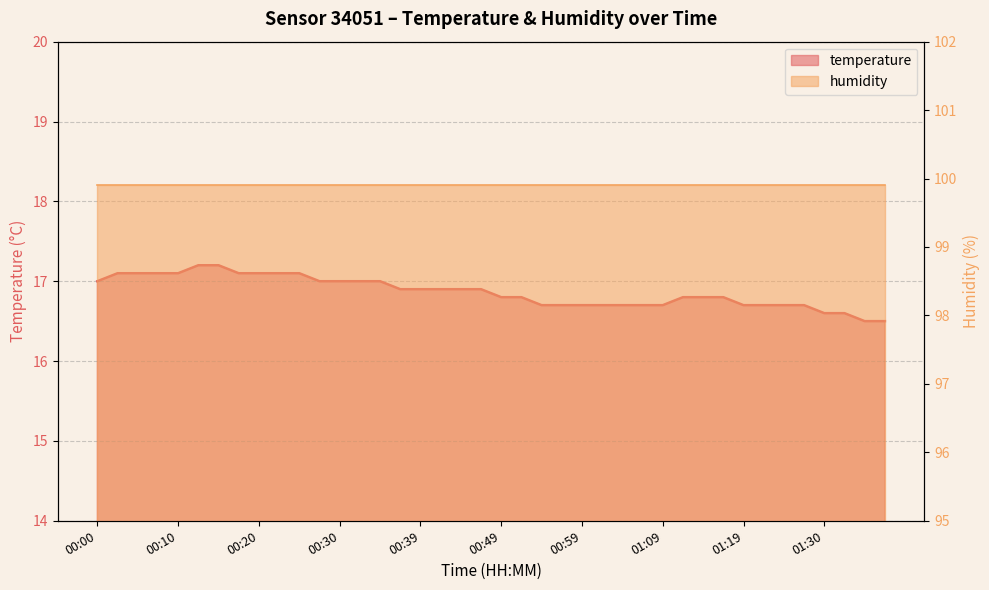

Reading left to right, extract all data points from this chart.

17.0	17.1	17.1	17.1	17.1	17.2	17.2	17.1	17.1	17.1	17.1	17.0	17.0	17.0	17.0	16.9	16.9	16.9	16.9	16.9	16.8	16.8	16.7	16.7	16.7	16.7	16.7	16.7	16.7	16.8	16.8	16.8	16.7	16.7	16.7	16.7	16.6	16.6	16.5	16.5